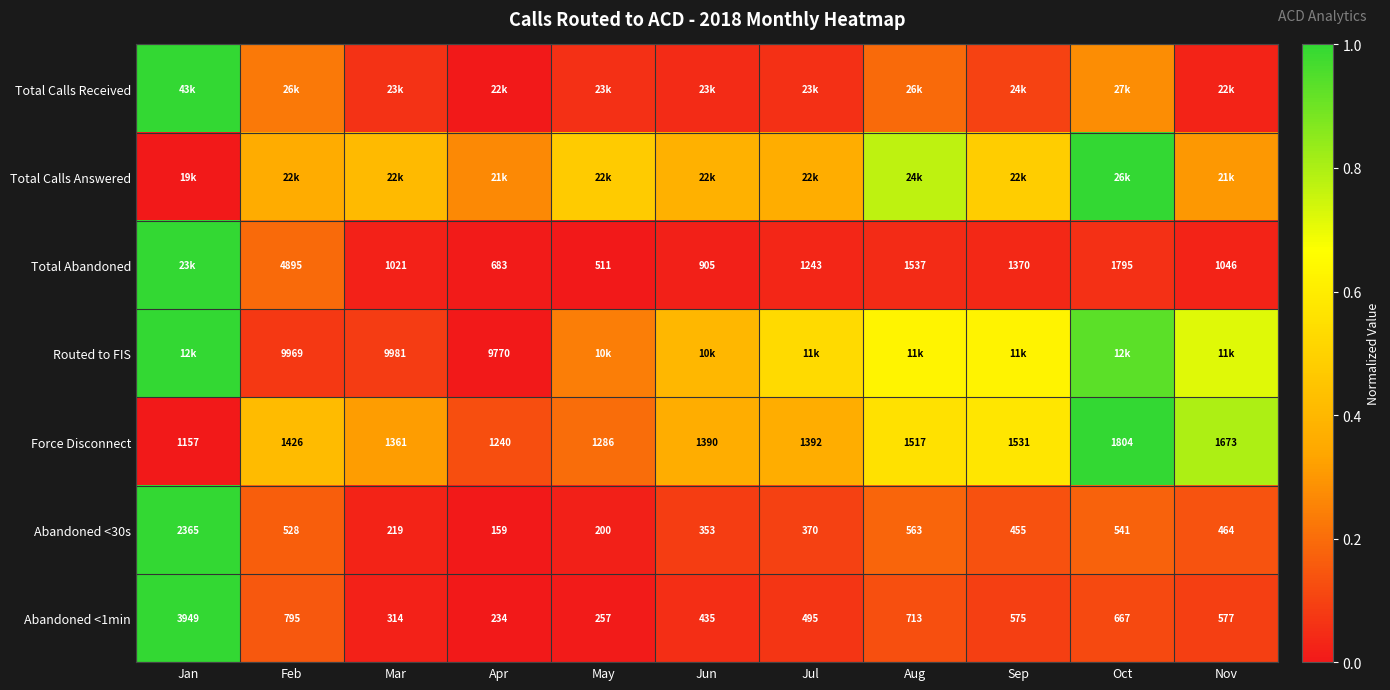

At which label does Abandoned <1min first exceed 575?

Jan